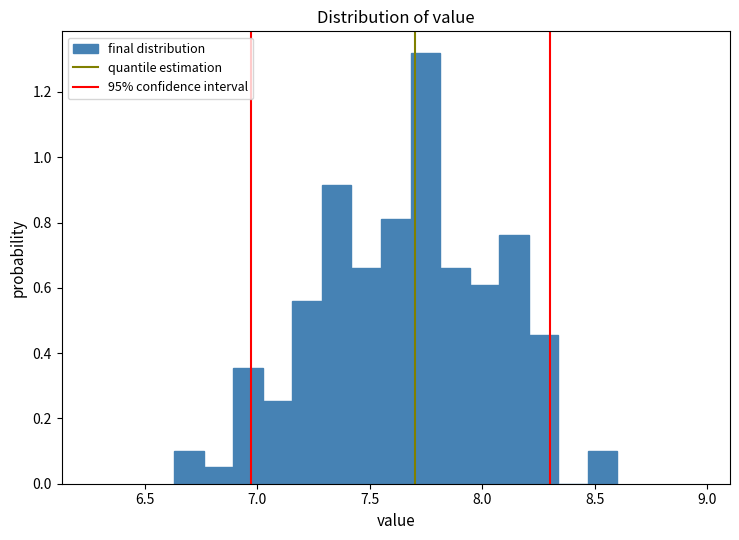

Around what value on the x-axis is the tallest bar? Give the approximate position of its centre, as read against the axis.

7.75